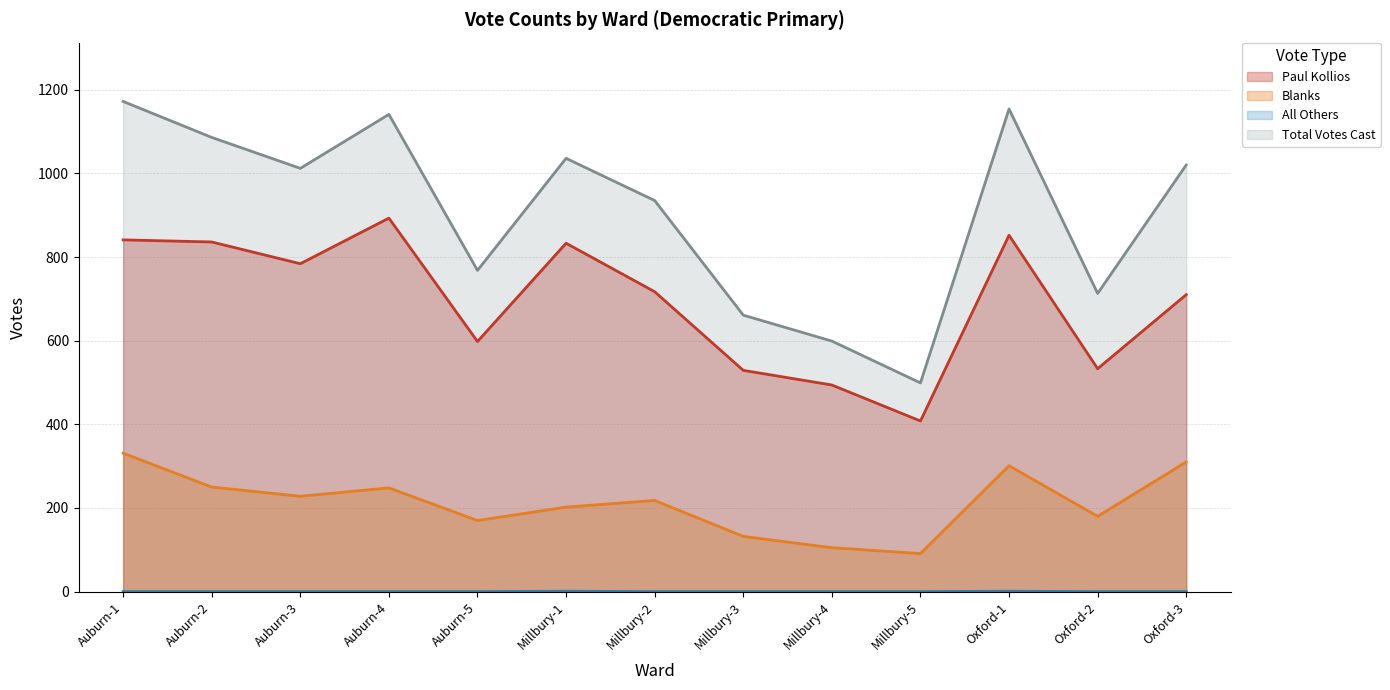

How many series are shown in this chart?

4